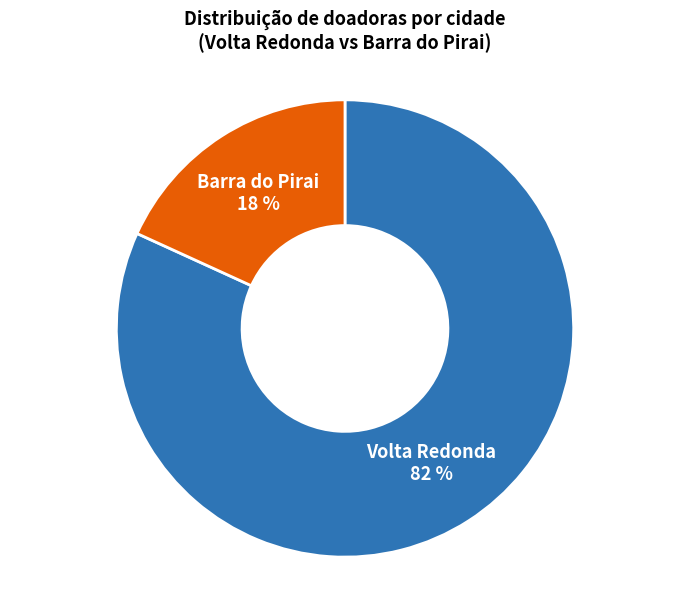

To the nearest percent, what is the difference between the largest and smallest slice percentages?

64%